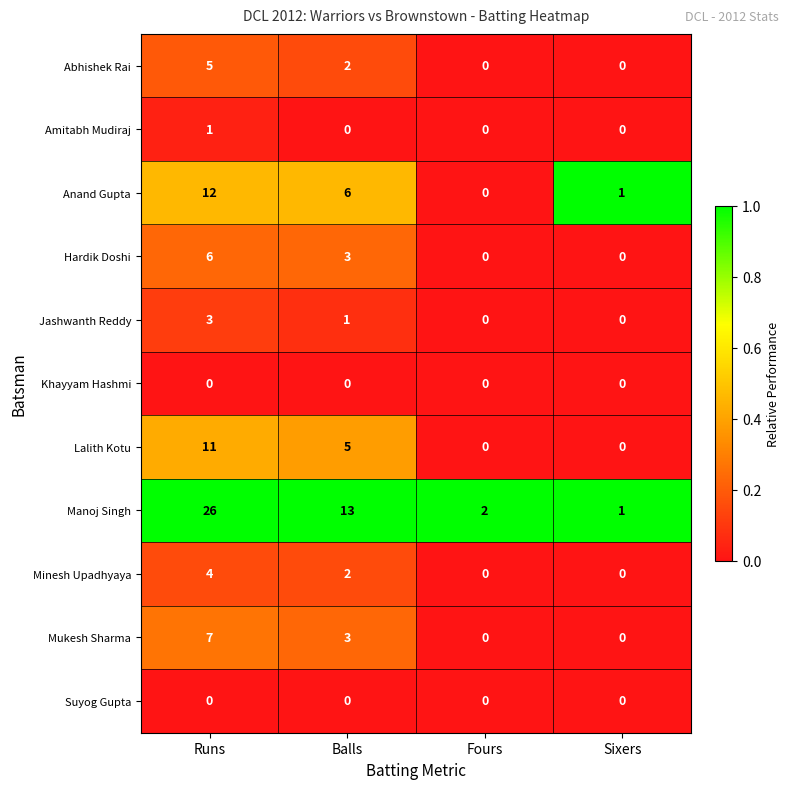

At which category is the sum across all series the highest?

Runs